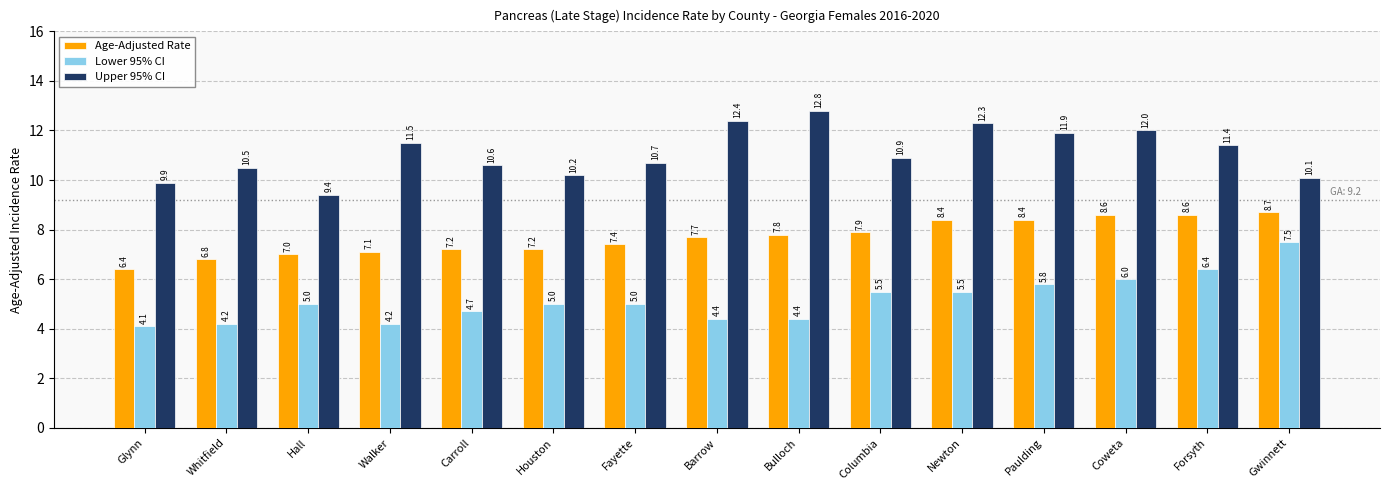

Reading left to right, what are all the values shown in this chart?

Age-Adjusted Rate: Glynn=6.4	Whitfield=6.8	Hall=7.0	Walker=7.1	Carroll=7.2	Houston=7.2	Fayette=7.4	Barrow=7.7	Bulloch=7.8	Columbia=7.9	Newton=8.4	Paulding=8.4	Coweta=8.6	Forsyth=8.6	Gwinnett=8.7
Lower 95% CI: Glynn=4.1	Whitfield=4.2	Hall=5.0	Walker=4.2	Carroll=4.7	Houston=5.0	Fayette=5.0	Barrow=4.4	Bulloch=4.4	Columbia=5.5	Newton=5.5	Paulding=5.8	Coweta=6.0	Forsyth=6.4	Gwinnett=7.5
Upper 95% CI: Glynn=9.9	Whitfield=10.5	Hall=9.4	Walker=11.5	Carroll=10.6	Houston=10.2	Fayette=10.7	Barrow=12.4	Bulloch=12.8	Columbia=10.9	Newton=12.3	Paulding=11.9	Coweta=12.0	Forsyth=11.4	Gwinnett=10.1